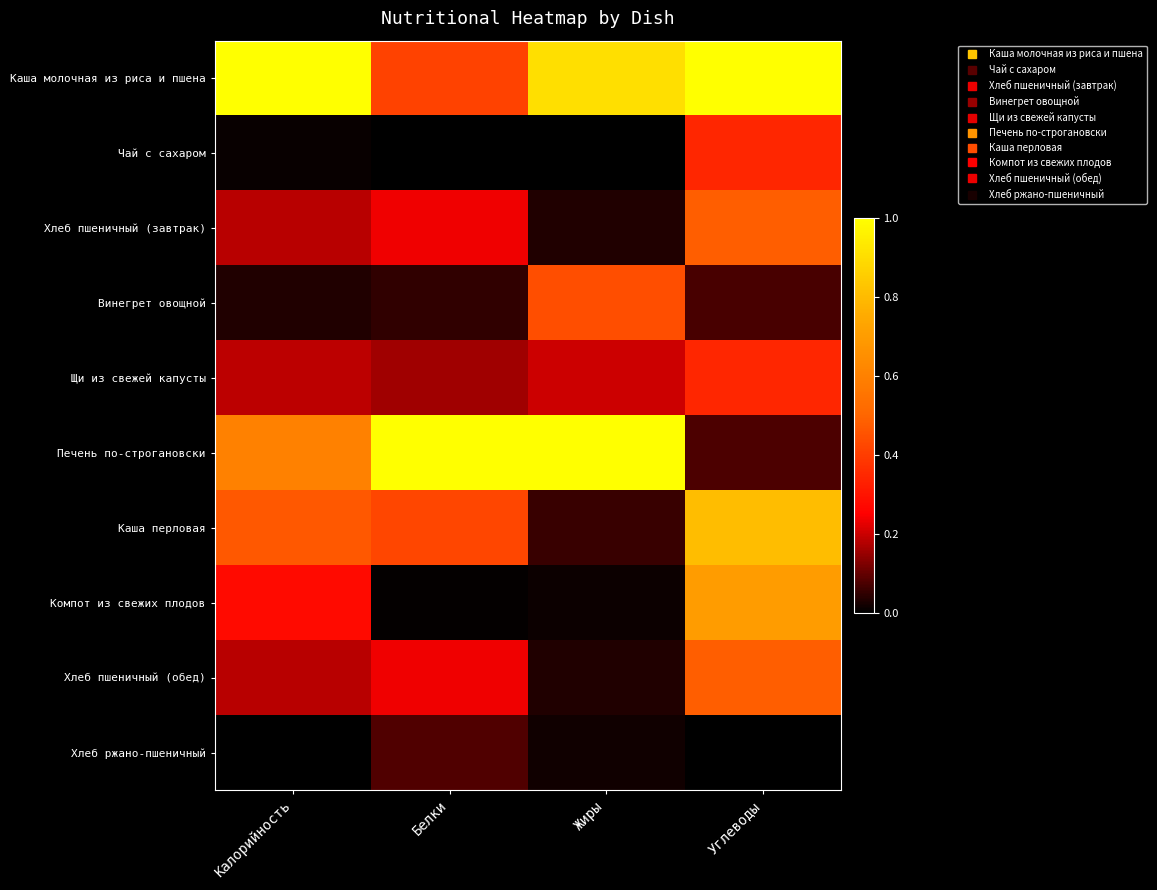

Rank the series by their maximum value, from highest to lowest.

Каша молочная из риса и пшена, Печень по-строгановски, Каша перловая, Компот из свежих плодов, Хлеб пшеничный (завтрак), Хлеб пшеничный (обед), Винегрет овощной, Чай с сахаром, Щи из свежей капусты, Хлеб ржано-пшеничный